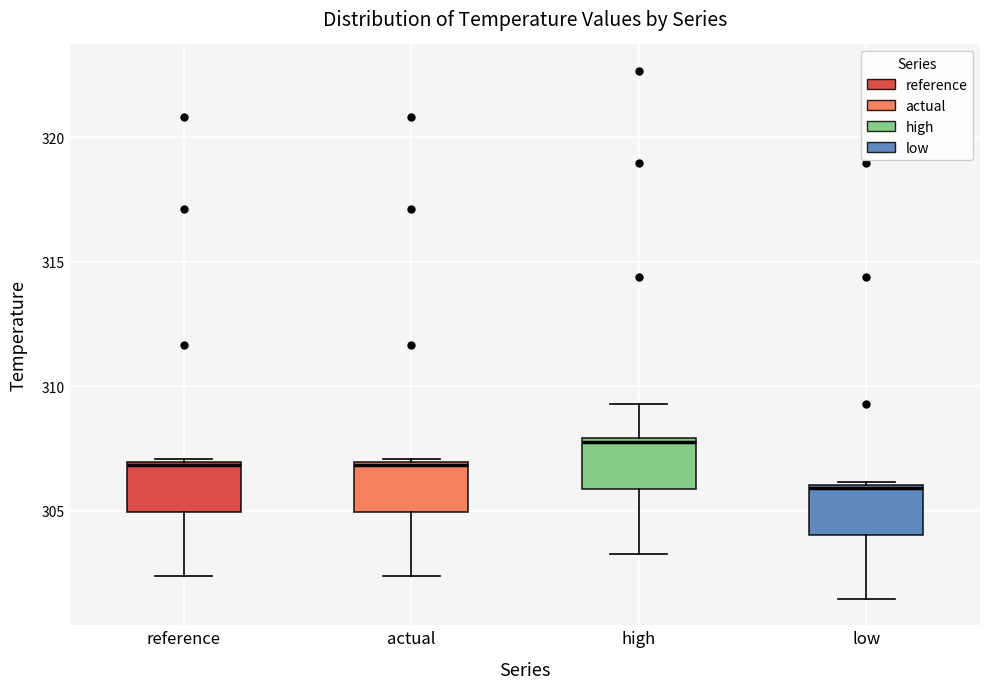

Reading left to right, transcribe this box plot: for each box, give where its median line is, the range the box spans, and where its two whiskers end, as read against the y-axis. The values are not printed on the chart, so give them approximately, as read against the axis.

reference: median 307.0, box 305.0 to 307.0, whiskers 302.5 to 307.0
actual: median 307.0, box 305.0 to 307.0, whiskers 302.5 to 307.0
high: median 308.0 (just below the box's upper edge), box 306.0 to 308.0, whiskers 303.5 to 309.5
low: median 306.0, box 304.0 to 306.0, whiskers 301.5 to 306.0